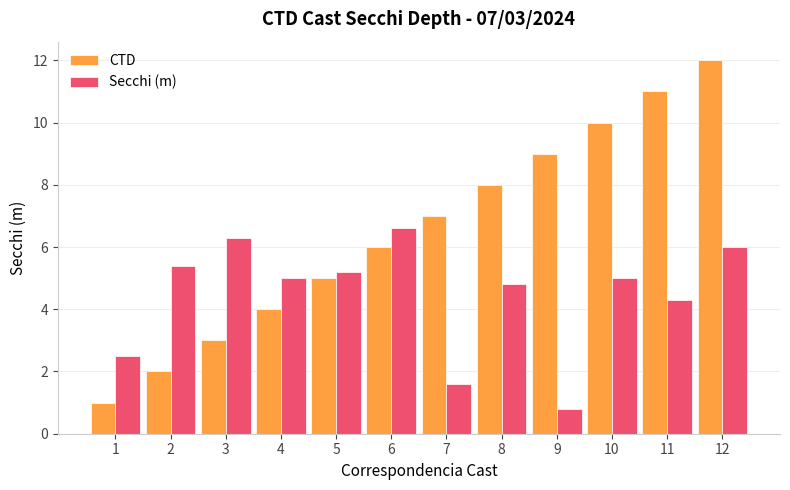

How many data points in CTD are less than 7?

6